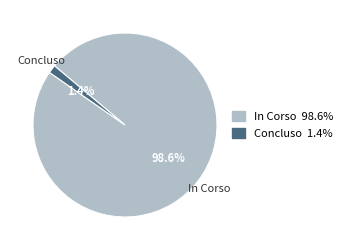

Is there a majority slice in this chart?

Yes